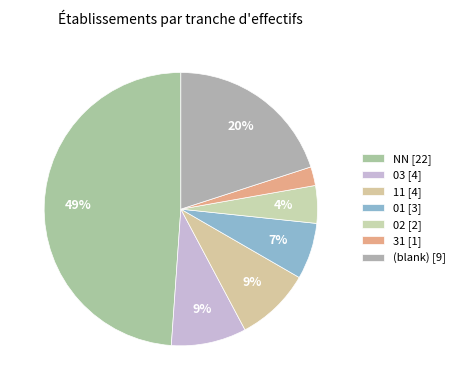

Which category has the smallest portion of the pie?

31 [1]